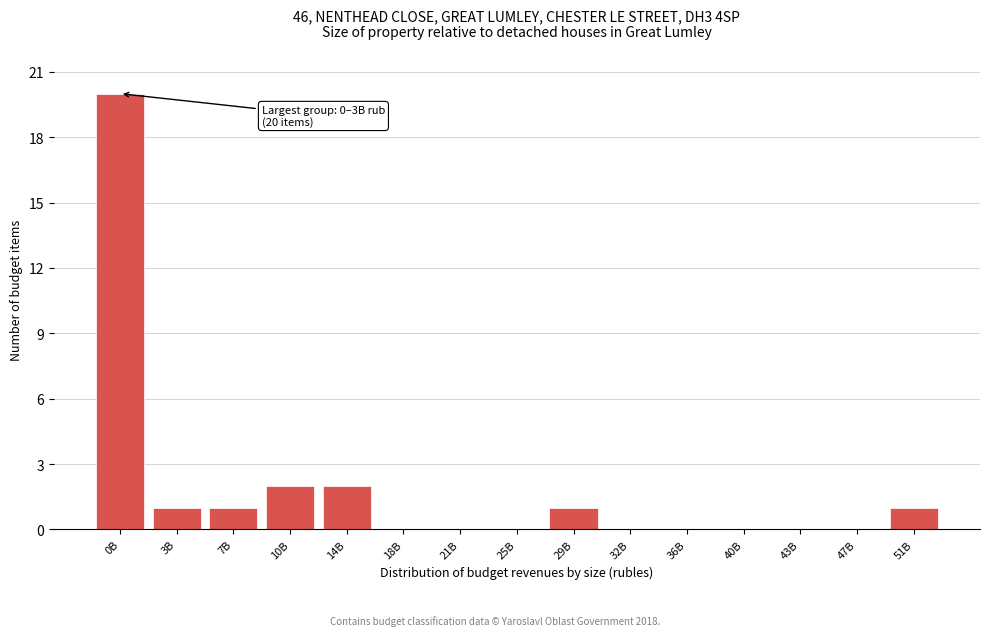

Reading right to left, transcribe all the data shown in this chart.

51B=1	47B=0	43B=0	40B=0	36B=0	32B=0	29B=1	25B=0	21B=0	18B=0	14B=2	10B=2	7B=1	3B=1	0B=20